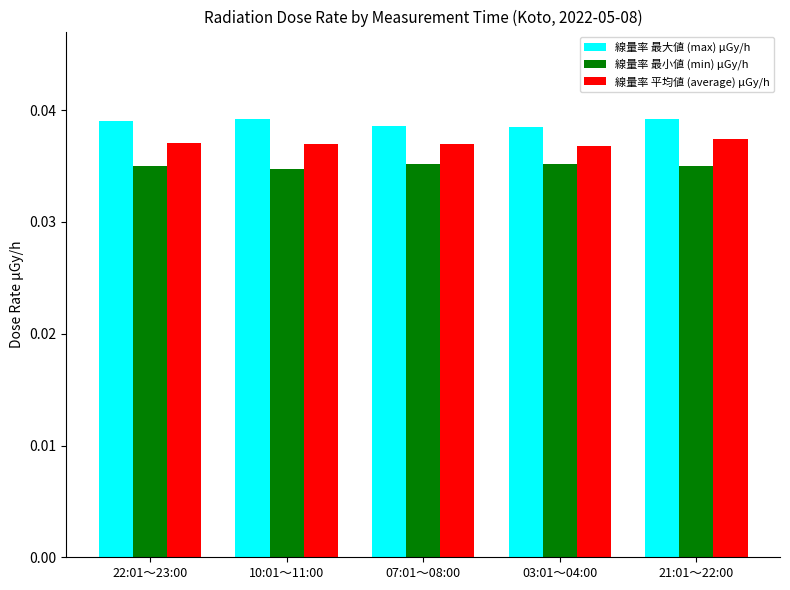

Does the chart contain stacked bars?

No